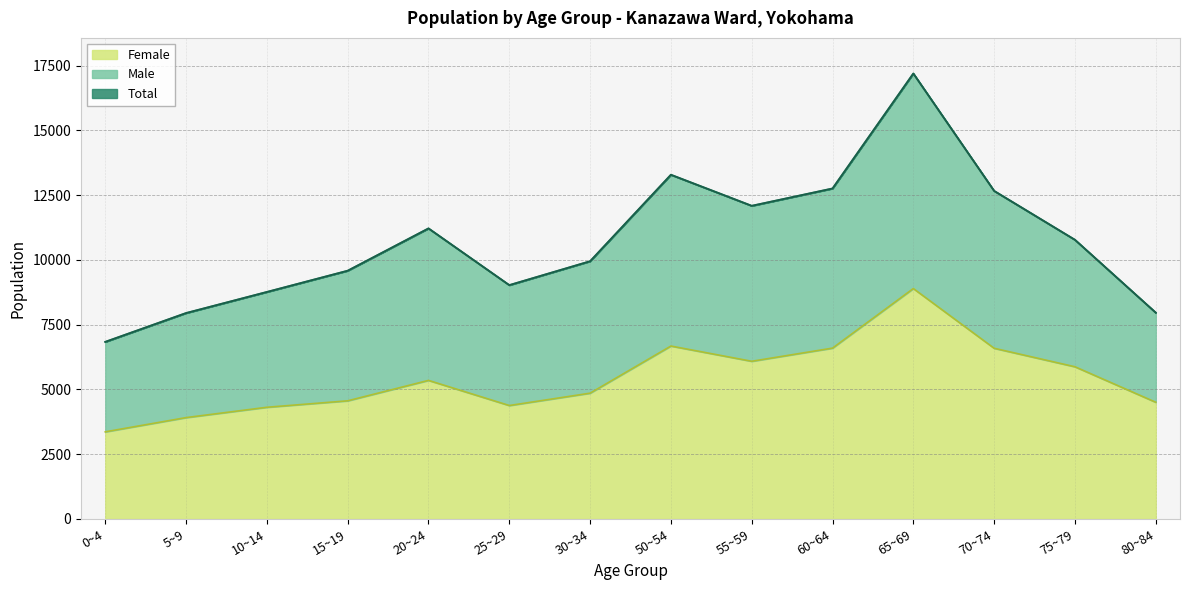

At how many categories does at least one series exceed 15019?

1